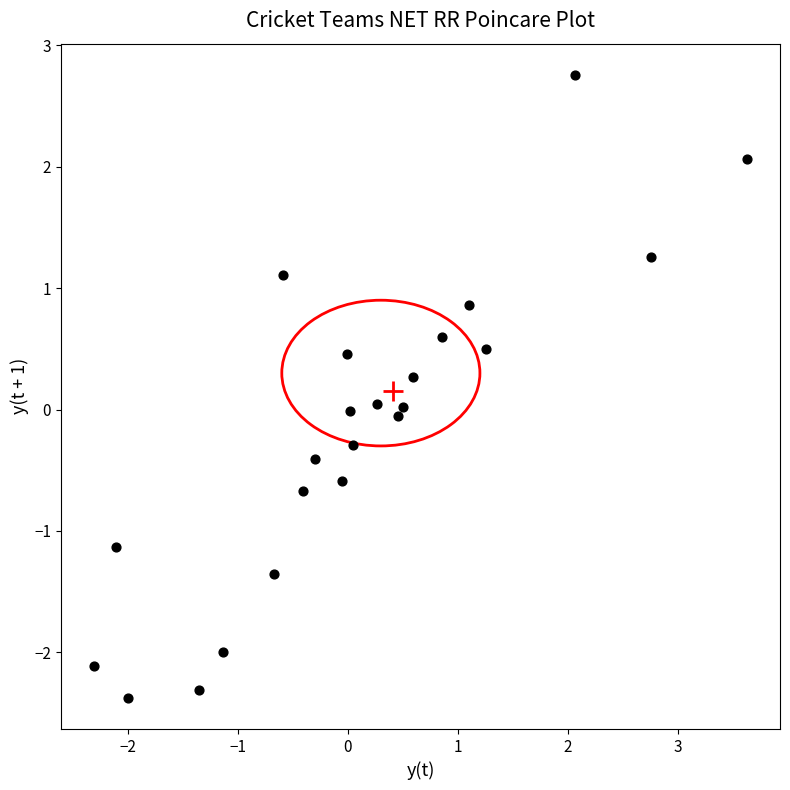

What is the range of Y values (max minus min)?

5.1